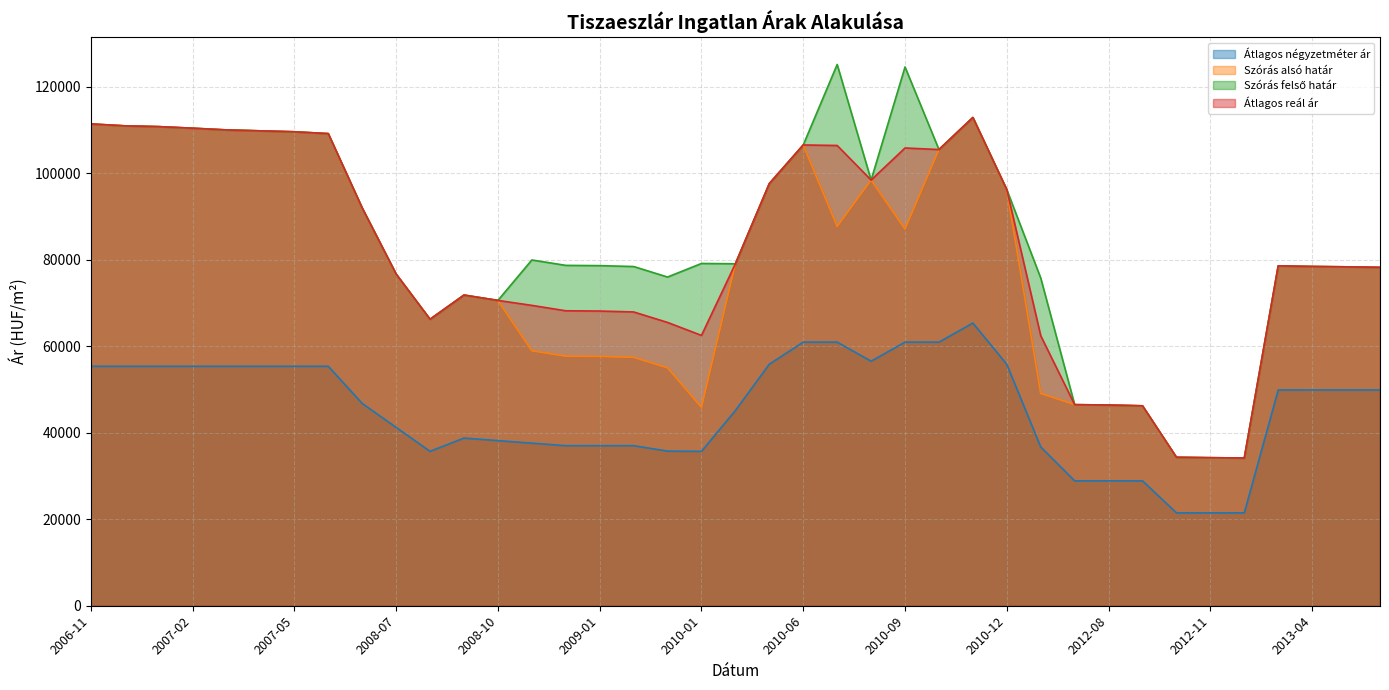

List the series in order of their peak value, highest first.

Szórás felső határ, Szórás alsó határ, Átlagos reál ár, Átlagos négyzetméter ár